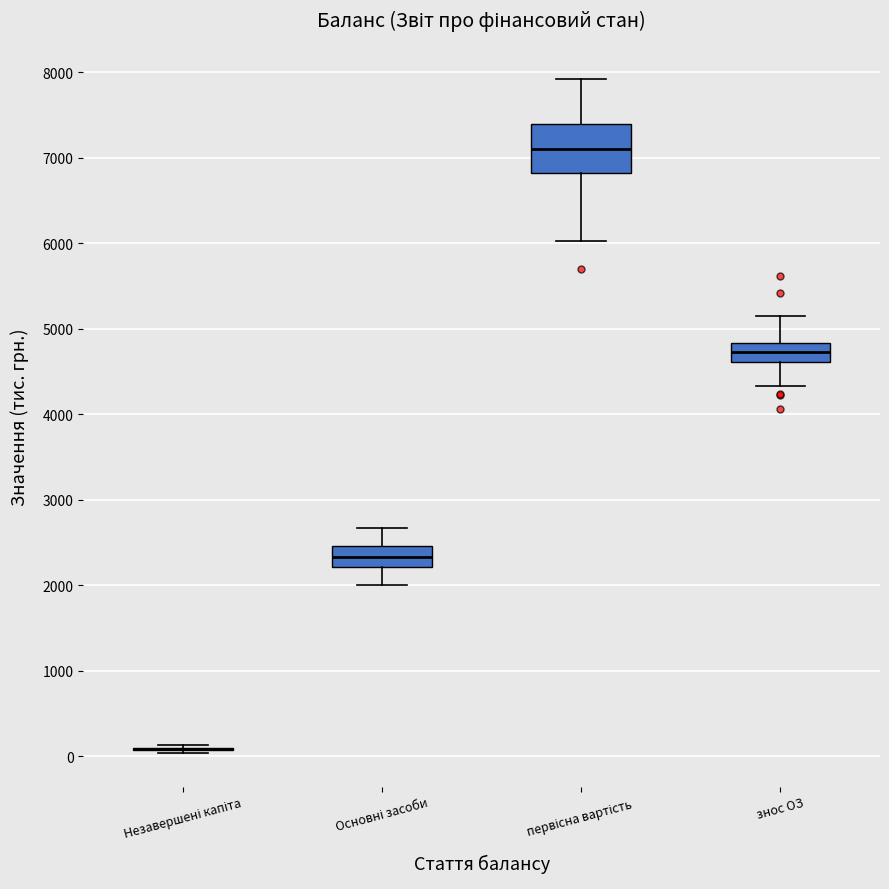

Reading left to right, read every box against the y-axis: the position of its median line, the range the box covers, and the ends of its whiskers. The values are not printed on the chart, so give them approximately, as read against the axis.

Незавершені капіта: box collapsed to a line at 100, whiskers 0 to 100
Основні засоби: median 2300, box 2200 to 2500, whiskers 2000 to 2700
первісна вартість: median 7100, box 6800 to 7400, whiskers 6000 to 7900
знос ОЗ: median 4700, box 4600 to 4800, whiskers 4300 to 5200